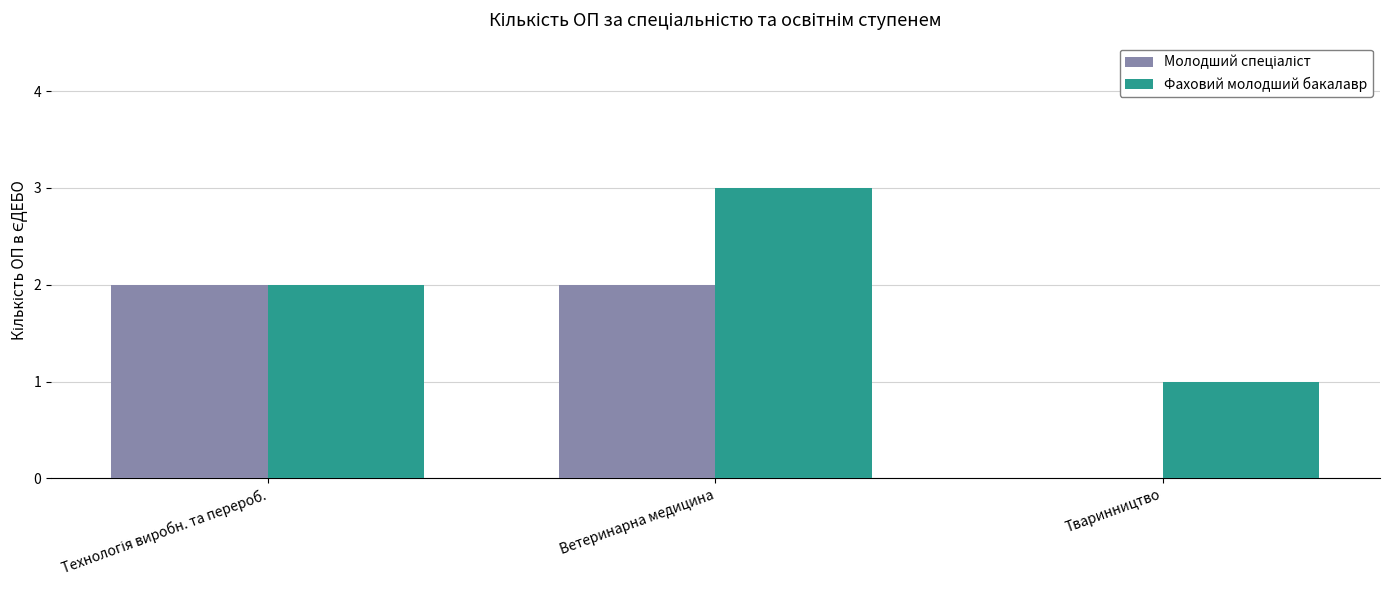

Read the Фаховий молодший бакалавр value at Ветеринарна медицина.

3